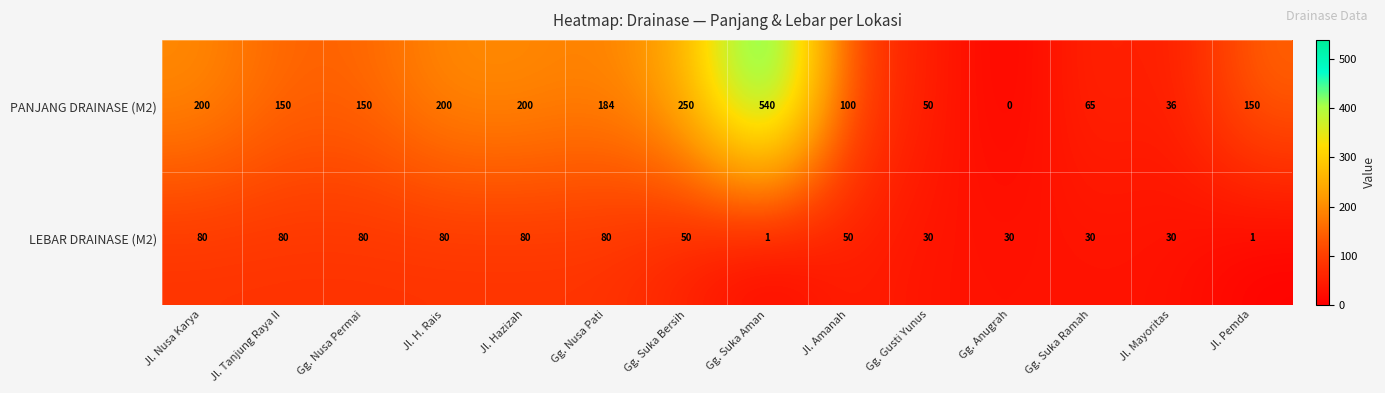

Read the PANJANG DRAINASE (M2) value at Gg. Suka Ramah, to the nearest 50.

50